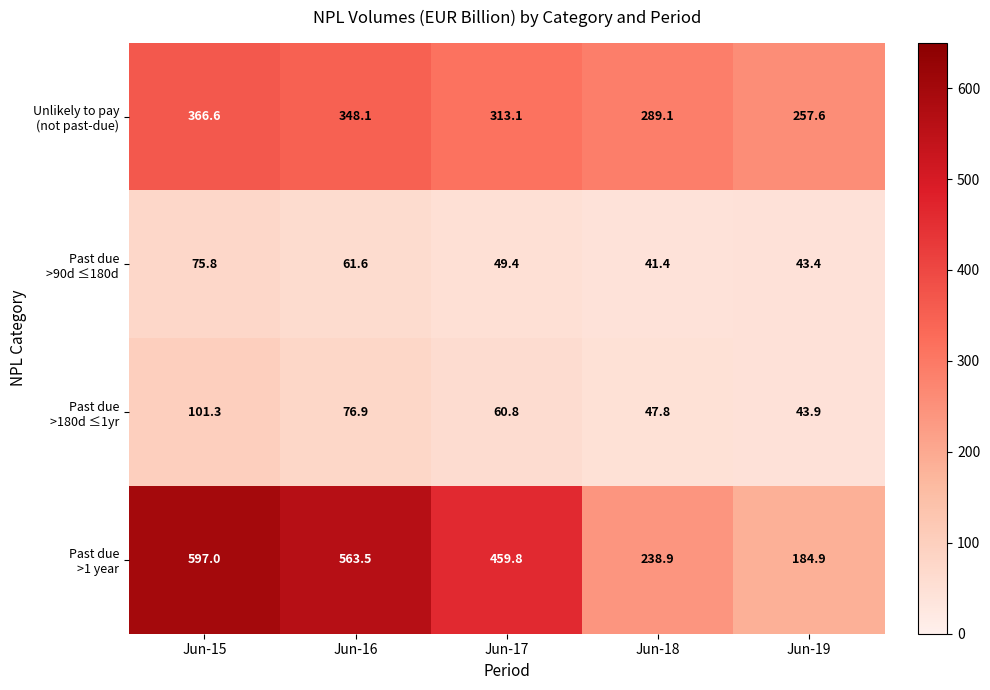

At which category is the sum across all series the highest?

Jun-15